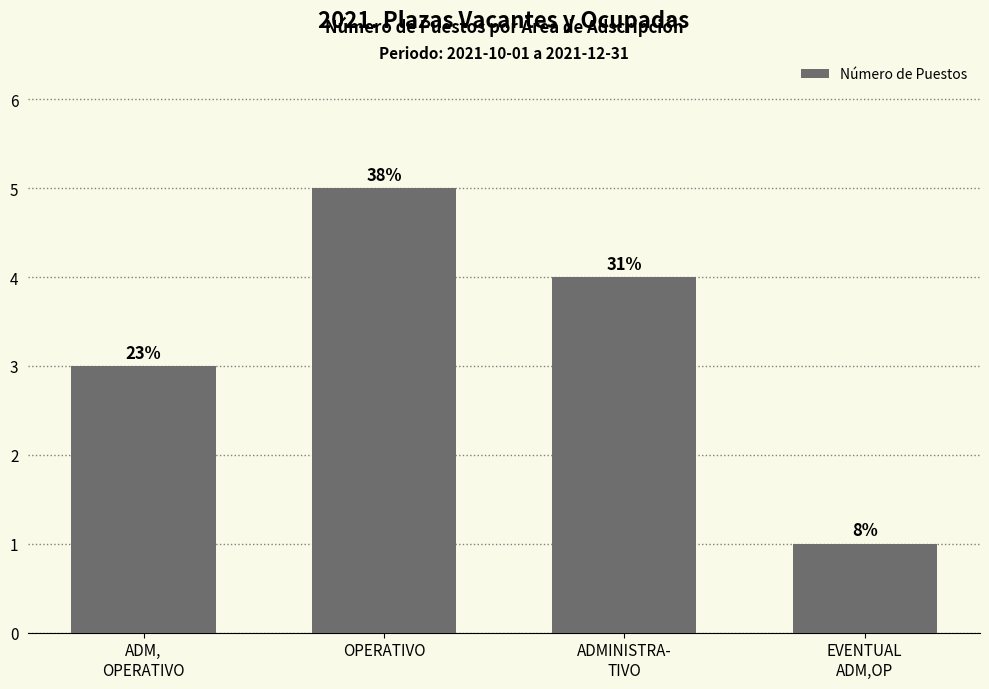

Which category has the lowest value across all series?

EVENTUAL
ADM,OP